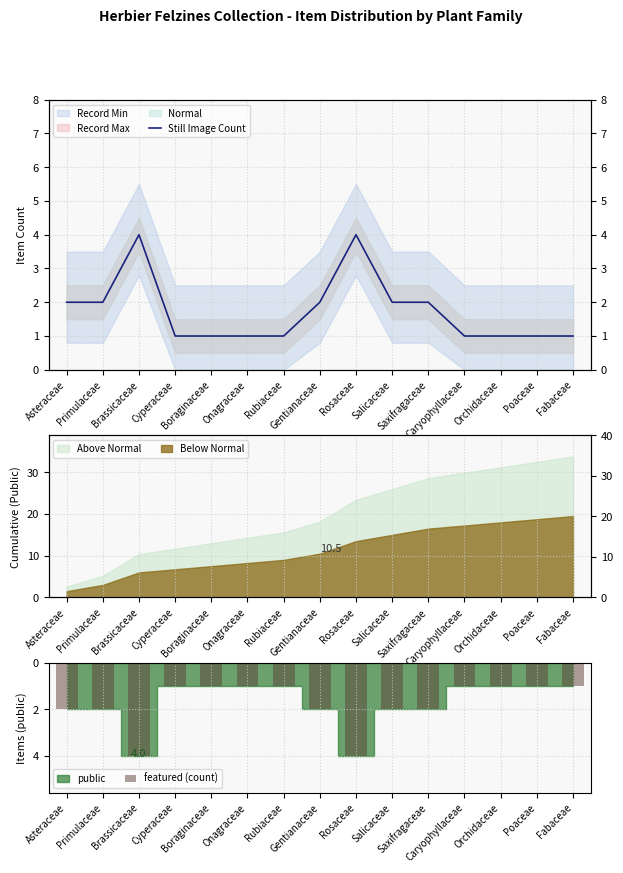

Read the Still Image Count value at Gentianaceae.

2